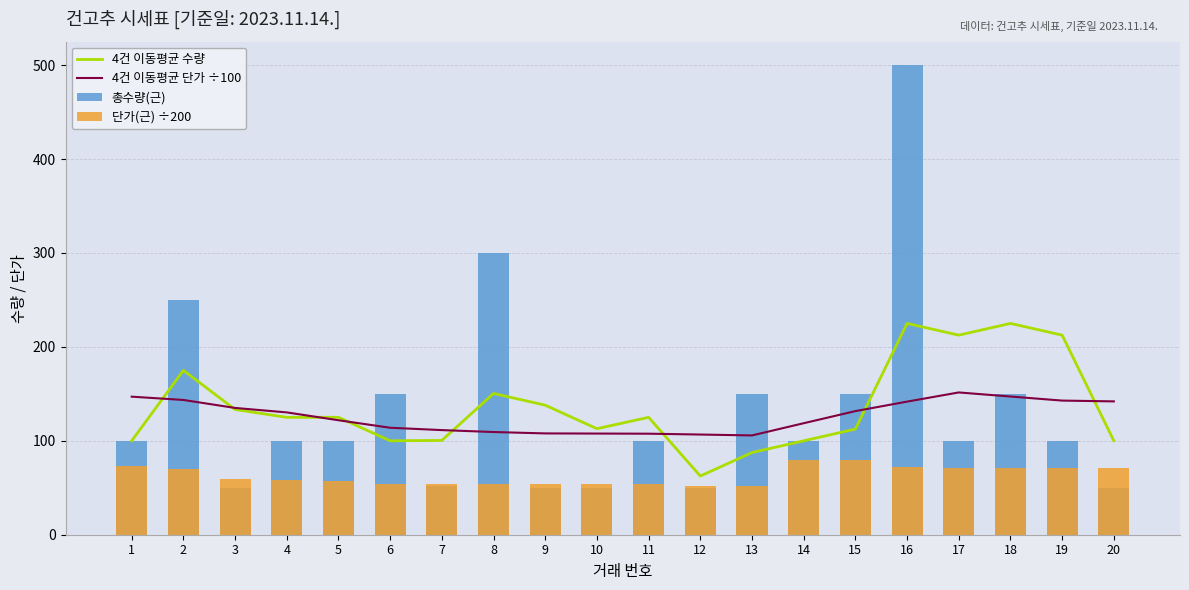

At 20, list the series in order from largest to smallest.

4건 이동평균 단가 ÷100, 4건 이동평균 수량, 단가(근) ÷200, 총수량(근)